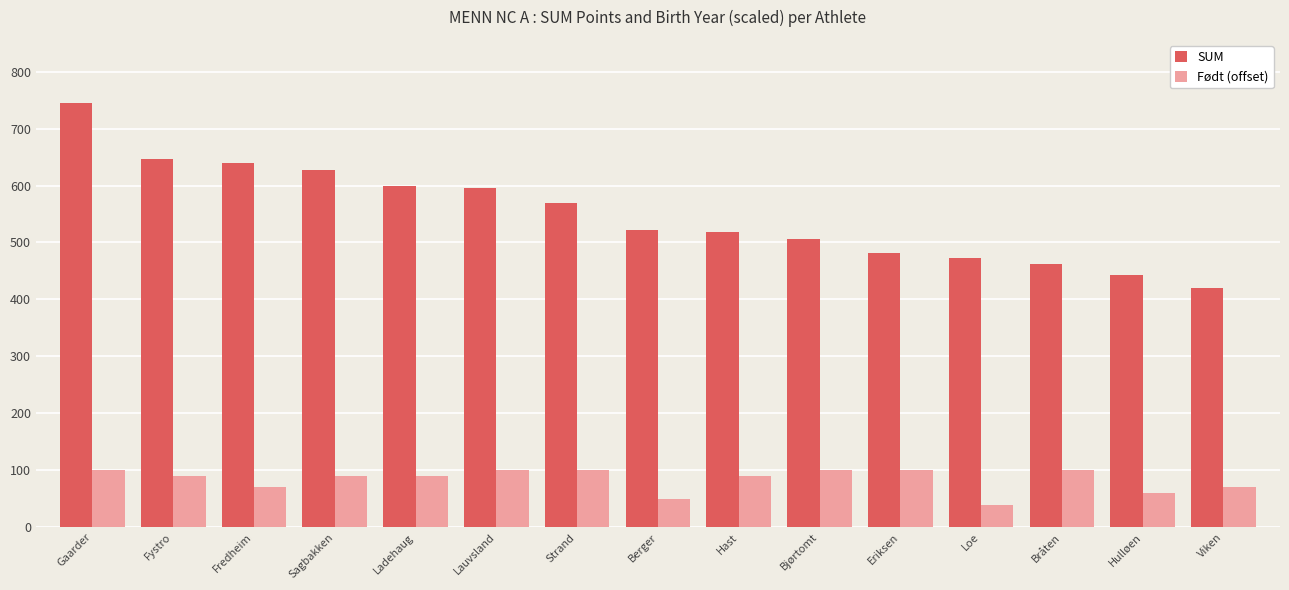

The value of Født (offset) at Viken is 70. True or false?

True